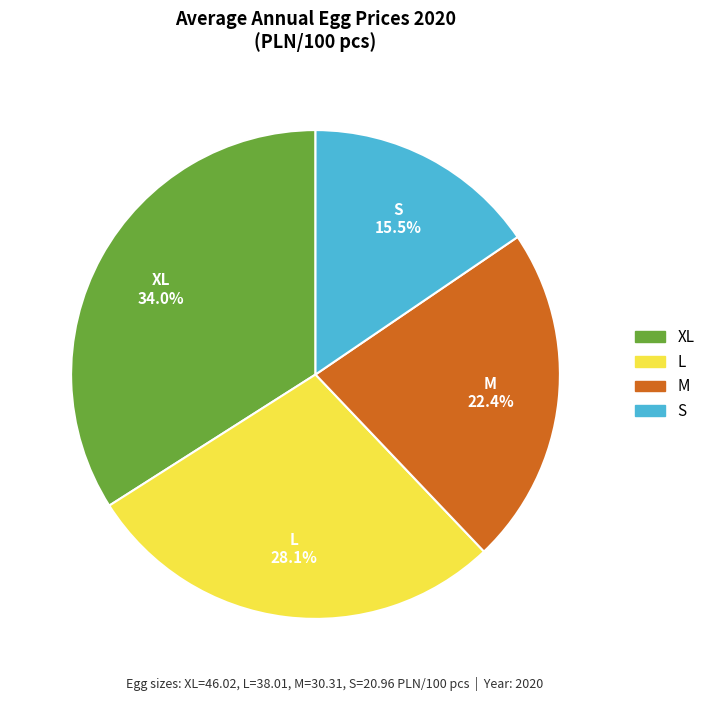

What percentage is NOT represented by S?

84.5%